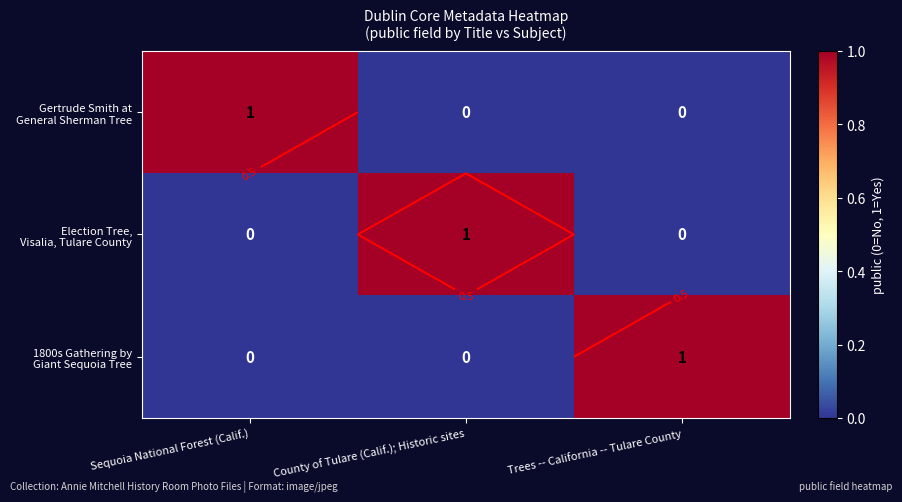

What is the spread (max minus min) of values at County of Tulare (Calif.); Historic sites?

1